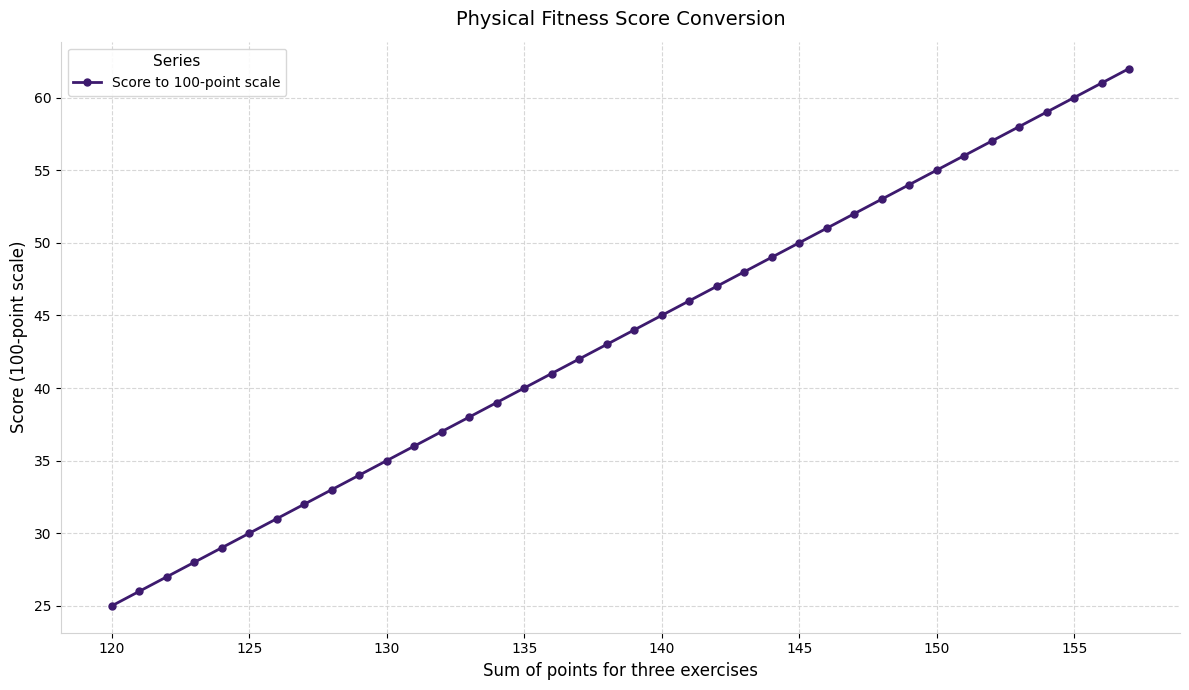

What is the value of the 5th point from the left?

29